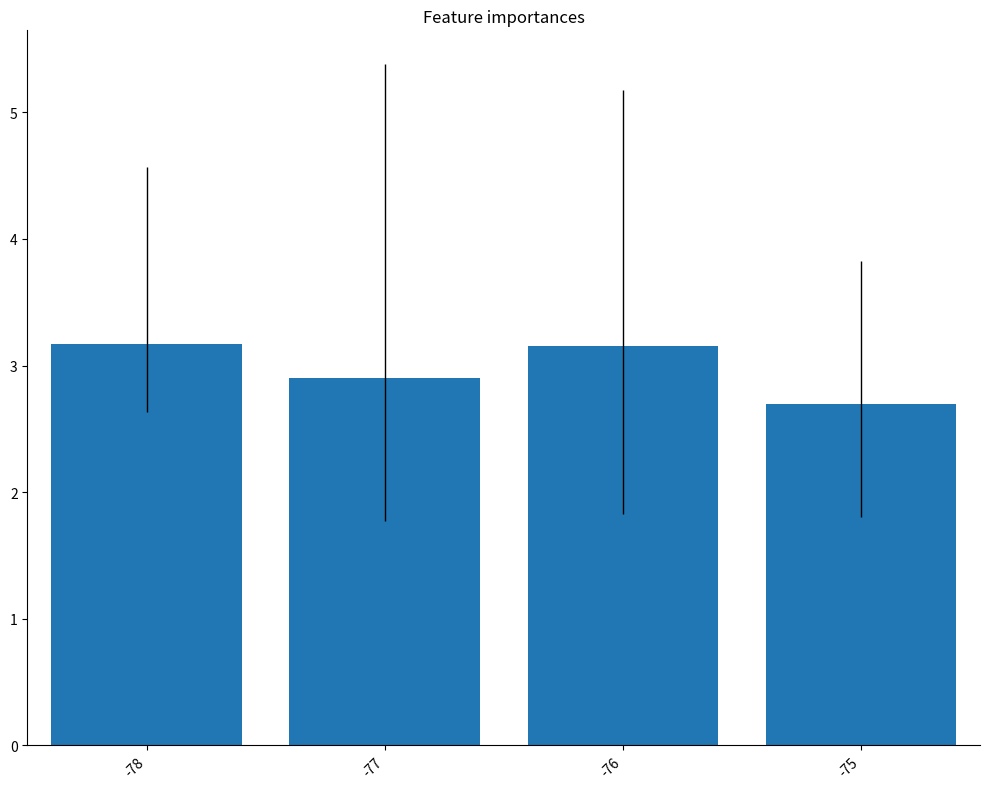

What is the minimum value shown in the chart?

2.7